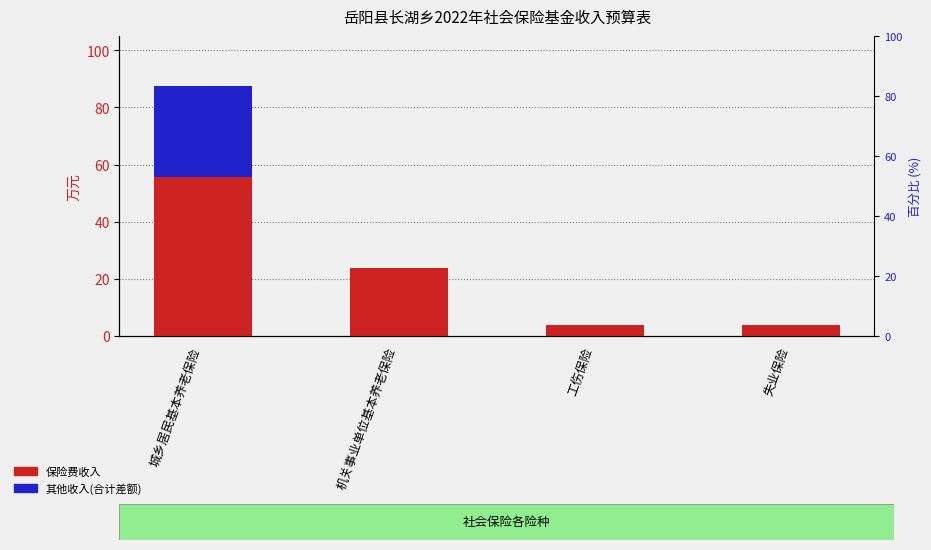

Reading left to right, extract all data points from this chart.

保险费收入: 55.7	23.9	3.9	3.9
其他收入: 31.7	0.0	0.0	0.0